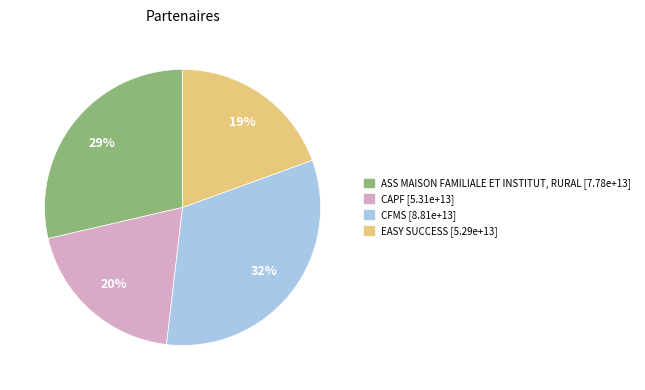

Does any single category account for the majority?

No